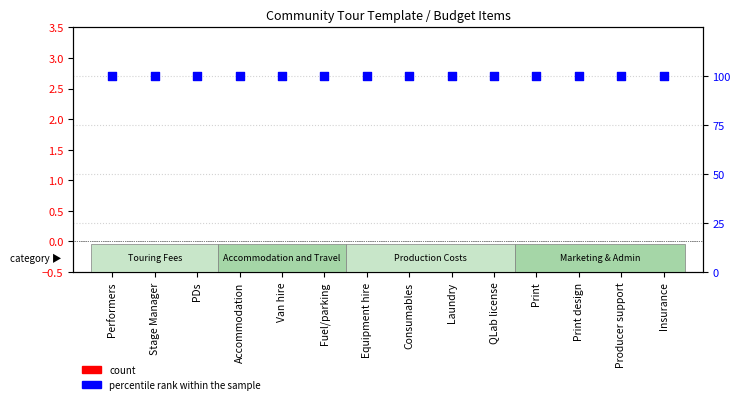

What are all the series names shown in the legend?

count, percentile rank within the sample